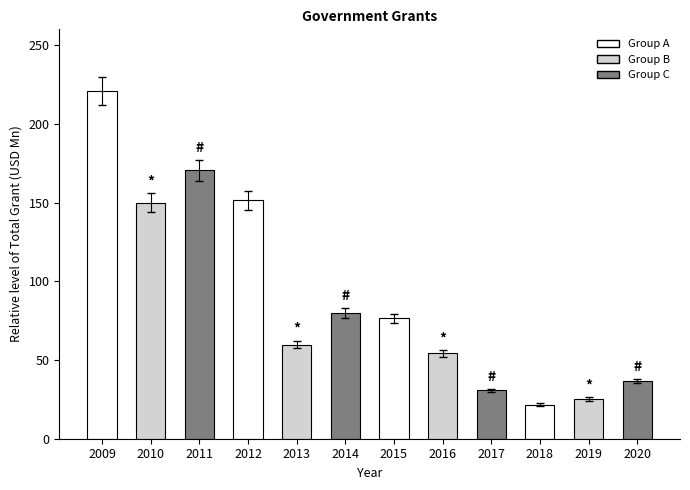

The value at 2020 is 36.7. True or false?

True